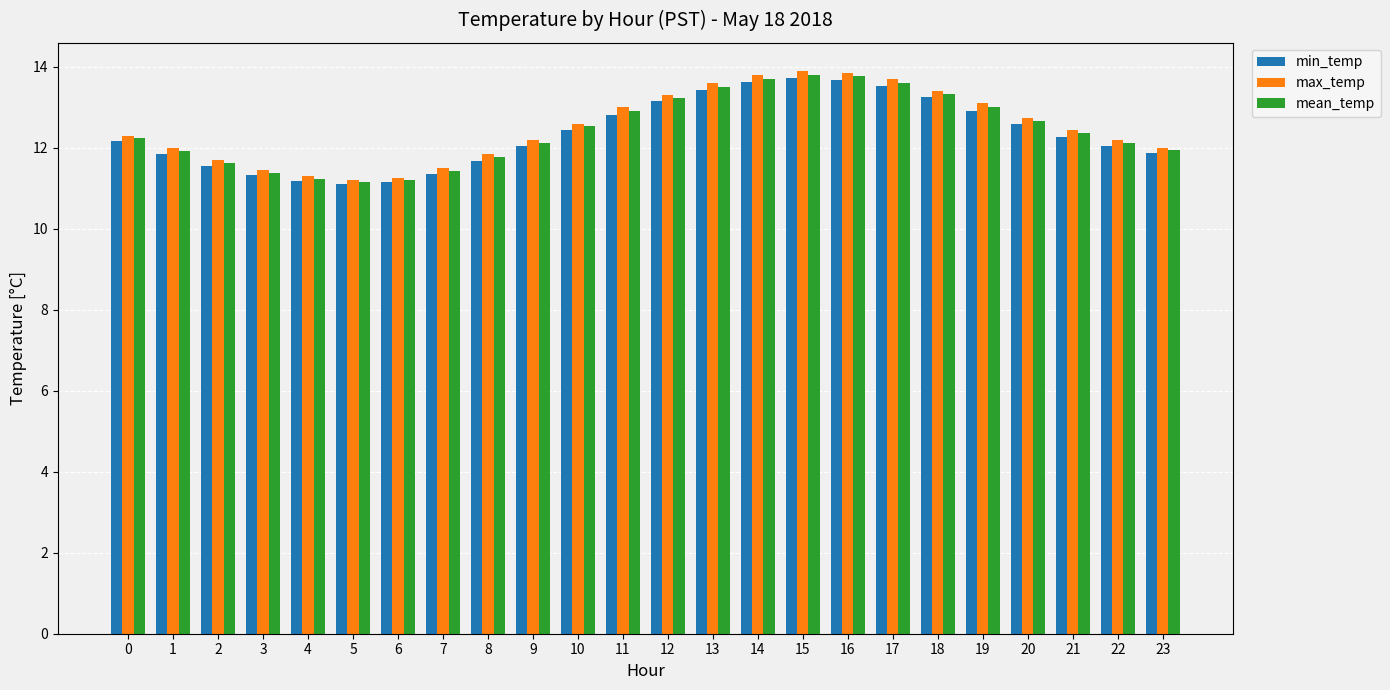

What is the smallest value displayed?

11.1